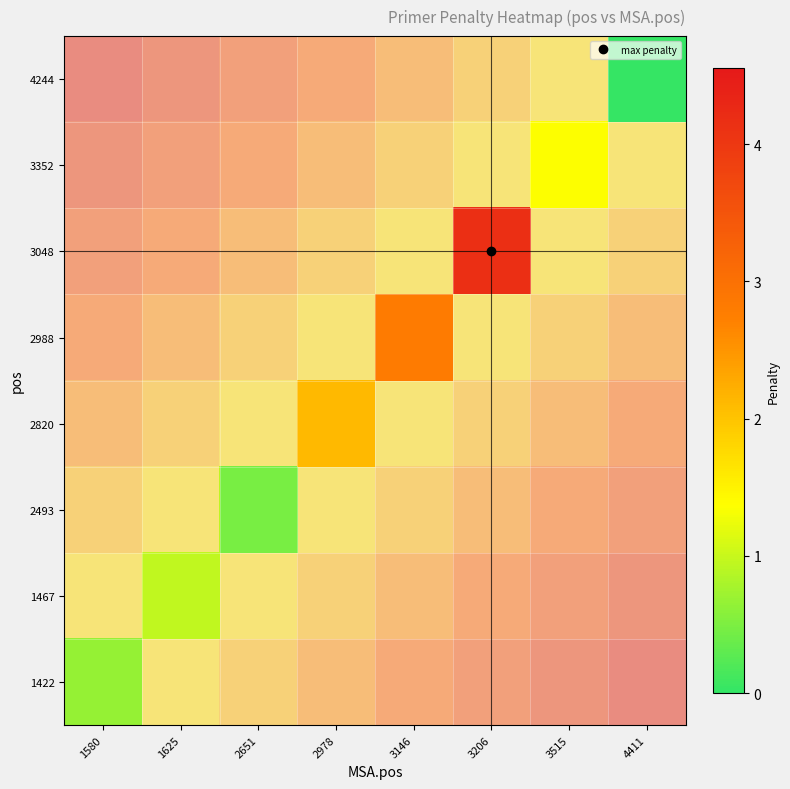

At which category is the sum across all series the highest?

1580